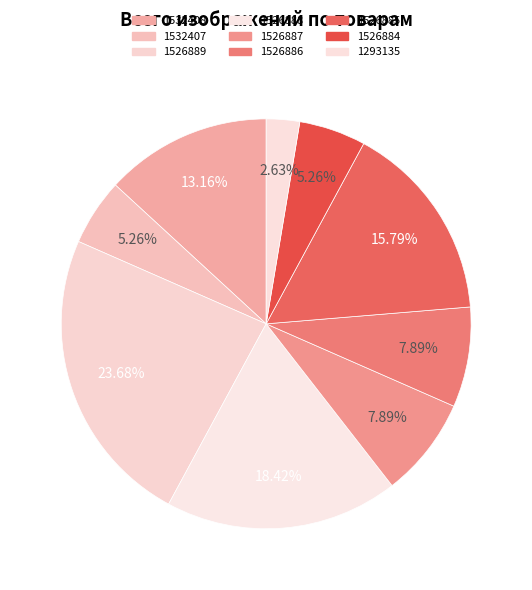

What portion of the pie excludes 1526886?

92.1%